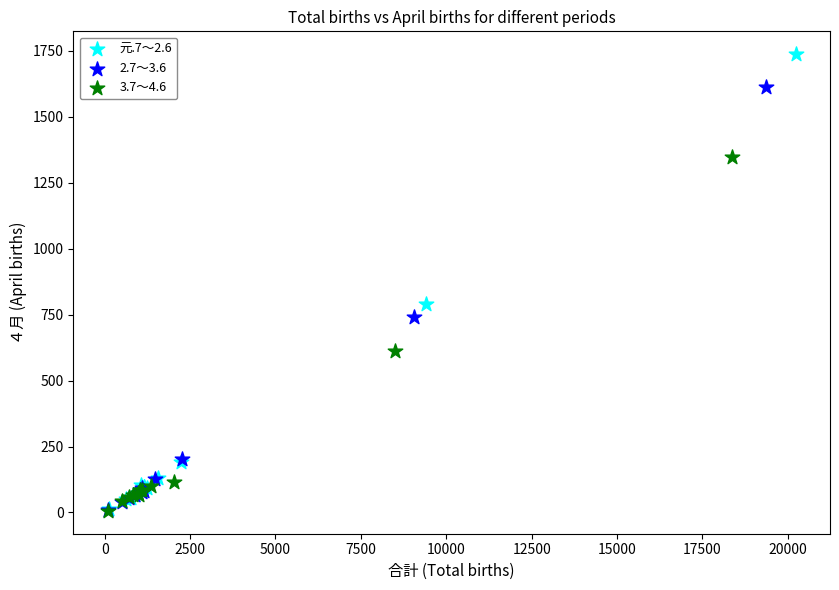

Which series has the widest spread of Y values?

元.7～2.6